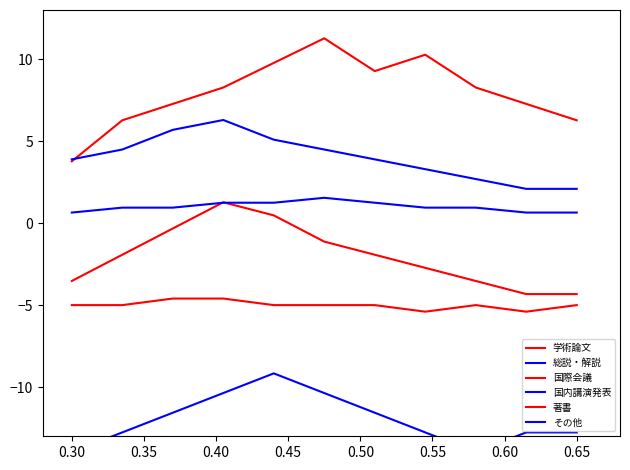

What is the label of the 8th point from the left?

0.65